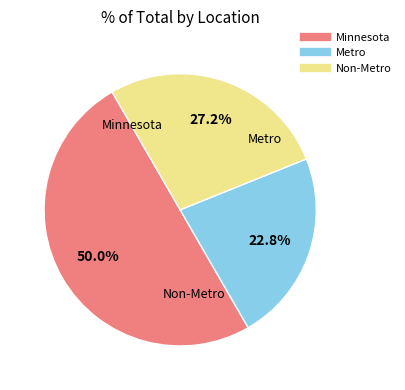

To the nearest percent, what is the difference between the largest and smallest slice percentages?

27%